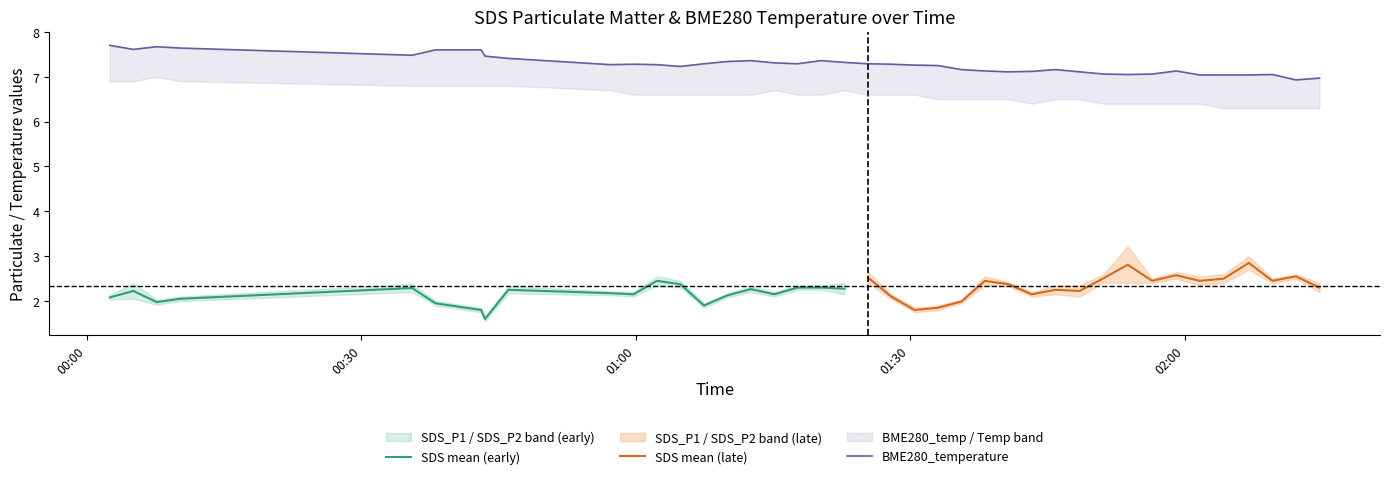

What is the spread (max minus min) of values at 6?

5.8